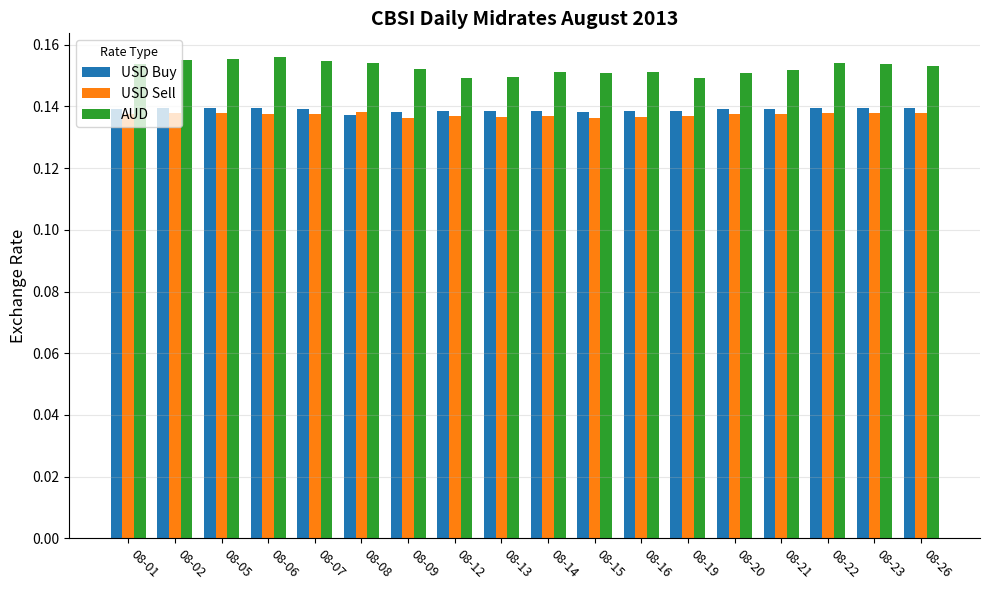

What is the sum of the USD Sell values at 08-16 and 08-07?

0.3